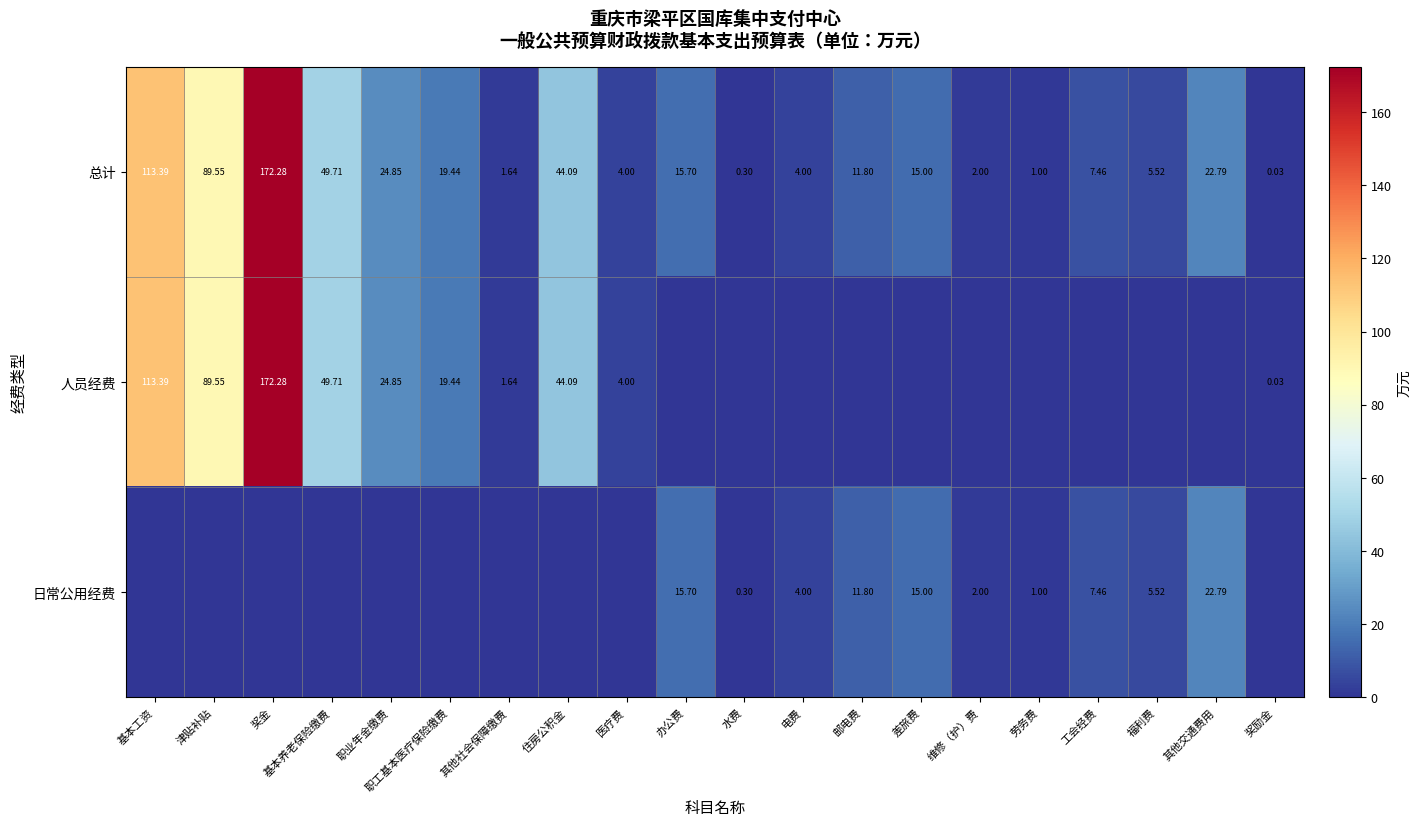

At how many categories does at least one series exceed 1?

17